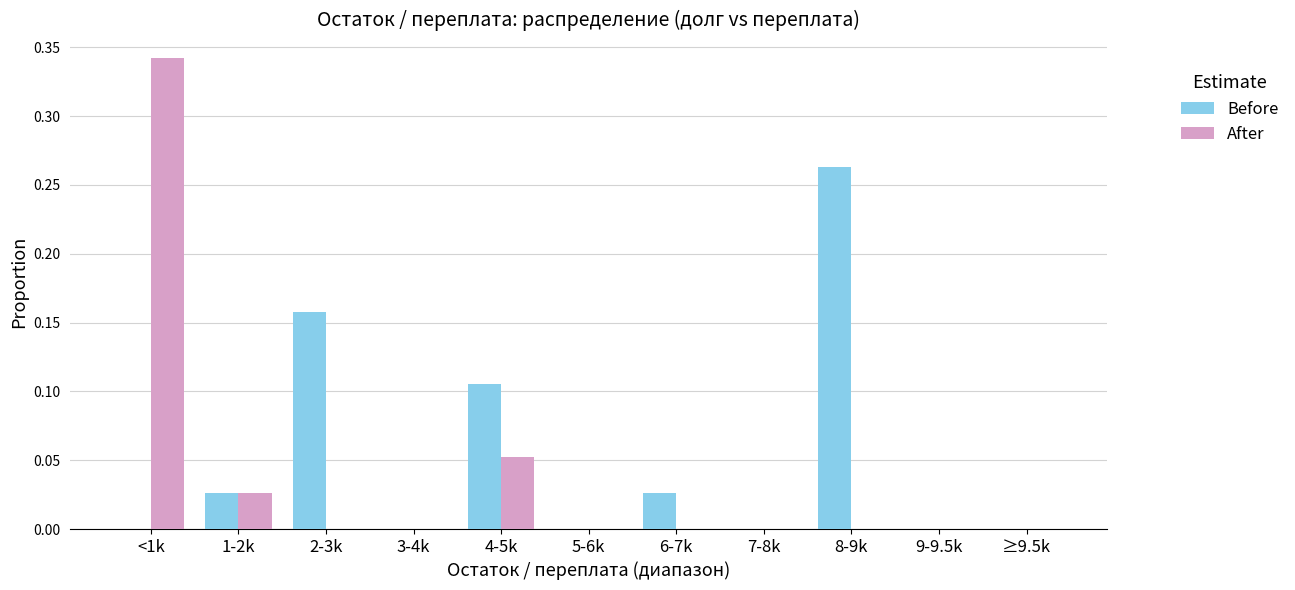

What is the sum of the After values at 4-5k and <1k?

0.4